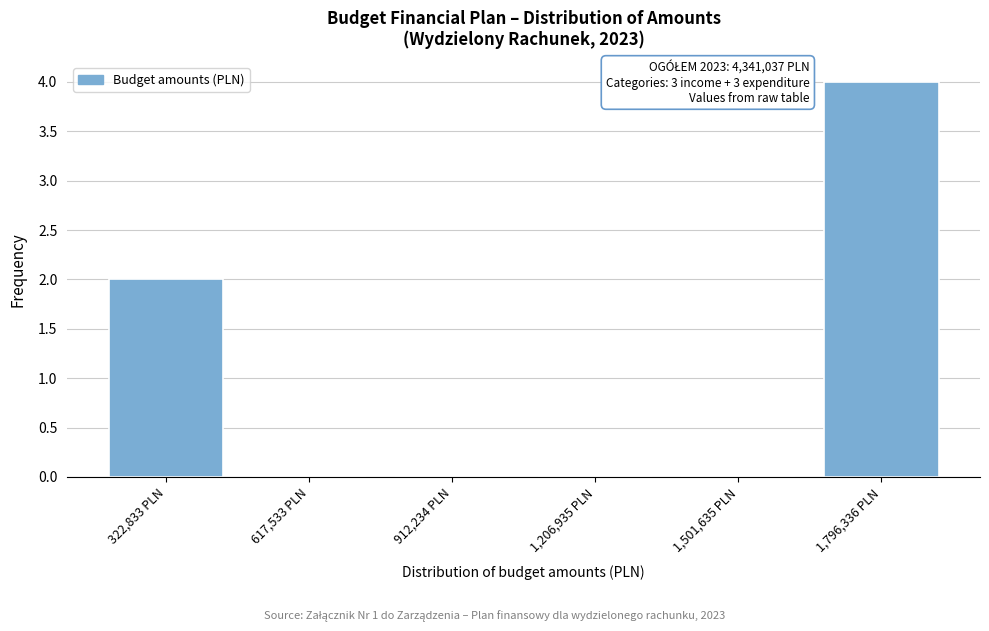

Reading left to right, extract all data points from this chart.

322,833 PLN=2	617,533 PLN=0	912,234 PLN=0	1,206,935 PLN=0	1,501,635 PLN=0	1,796,336 PLN=4